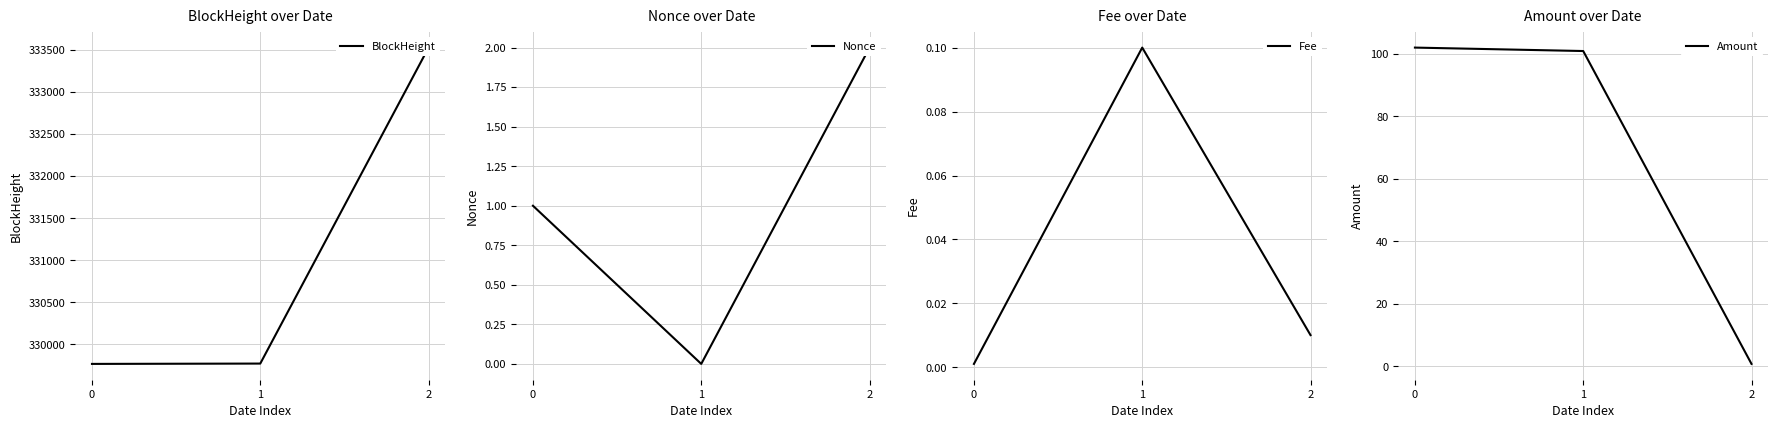

Which series has the largest total across all categories?

BlockHeight